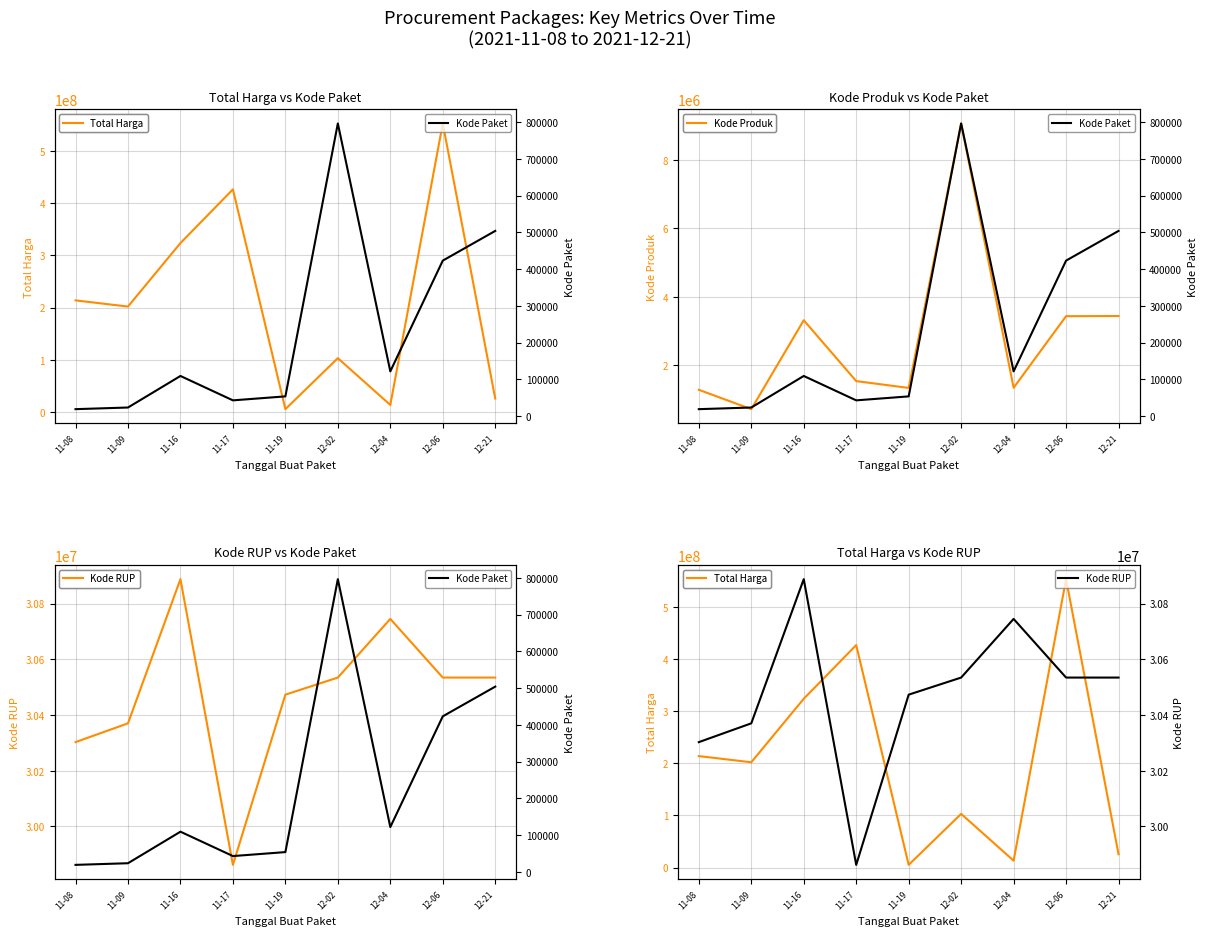

True or false: Total Harga and Kode Paket intersect in this chart.

False